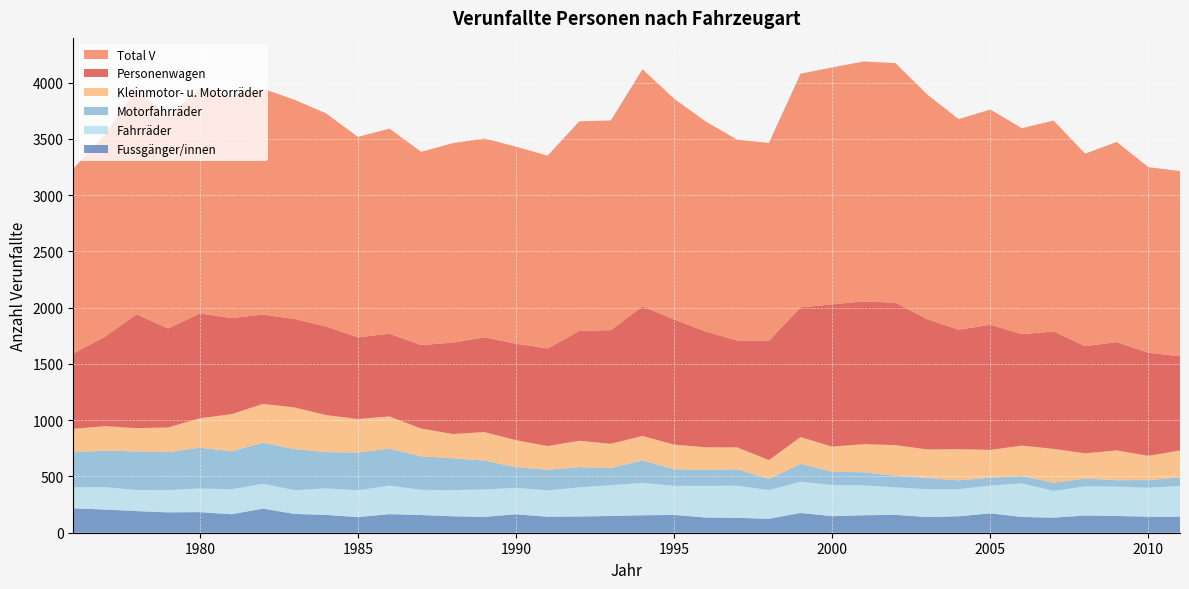

Reading right to left, what are all the values shown in this chart?

Personenwagen: 2011=837	2010=916	2009=962	2008=952	2007=1043	2006=990	2005=1112	2004=1061	2003=1158	2002=1265	2001=1268	2000=1264	1999=1152	1998=1059	1997=950	1996=1028	1995=1112	1994=1151	1993=1010	1992=975	1991=867	1990=857	1989=842	1988=812	1987=741	1986=735	1985=726	1984=787	1983=786	1982=793	1981=854	1980=931	1979=879	1978=1012	1977=794	1976=669
Total_V: 2011=1645	2010=1649	2009=1779	2008=1710	2007=1874	2006=1830	2005=1912	2004=1872	2003=1997	2002=2129	2001=2132	2000=2105	1999=2076	1998=1760	1997=1783	1996=1866	1995=1961	1994=2107	1993=1863	1992=1863	1991=1713	1990=1751	1989=1767	1988=1772	1987=1717	1986=1822	1985=1781	1984=1893	1983=1947	1982=2007	1981=1973	1980=1999	1979=1888	1978=2002	1977=1797	1976=1643
Kleinmotor: 2011=240	2010=215	2009=265	2008=224	2007=301	2006=270	2005=247	2004=277	2003=254	2002=272	2001=250	2000=223	1999=238	1998=167	1997=195	1996=201	1995=219	1994=218	1993=214	1992=234	1991=211	1990=240	1989=253	1988=215	1987=247	1986=286	1985=298	1984=329	1983=370	1982=346	1981=330	1980=261	1979=219	1978=207	1977=217	1976=209
Fahrraeder: 2011=274	2010=257	2009=261	2008=258	2007=238	2006=298	2005=247	2004=241	2003=247	2002=245	2001=265	2000=277	1999=277	1998=255	1997=286	1996=281	1995=259	1994=288	1993=273	1992=259	1991=234	1990=235	1989=243	1988=233	1987=224	1986=254	1985=238	1984=236	1983=211	1982=221	1981=222	1980=210	1979=198	1978=188	1977=199	1976=186
Motorfahrraeder: 2011=75	2010=69	2009=56	2008=71	2007=72	2006=66	2005=70	2004=78	2003=100	2002=102	2001=117	2000=118	1999=159	1998=99	1997=145	1996=142	1995=147	1994=199	1993=154	1992=180	1991=183	1990=183	1989=257	1988=283	1987=298	1986=328	1985=335	1984=322	1983=365	1982=364	1981=337	1980=363	1979=337	1978=342	1977=325	1976=311
Fussgaenger: 2011=142	2010=142	2009=149	2008=153	2007=134	2006=140	2005=172	2004=146	2003=139	2002=159	2001=155	2000=147	1999=176	1998=124	1997=132	1996=135	1995=158	1994=155	1993=149	1992=144	1991=142	1990=164	1989=141	1988=146	1987=157	1986=165	1985=139	1984=158	1983=167	1982=214	1981=164	1980=183	1979=181	1978=192	1977=206	1976=217